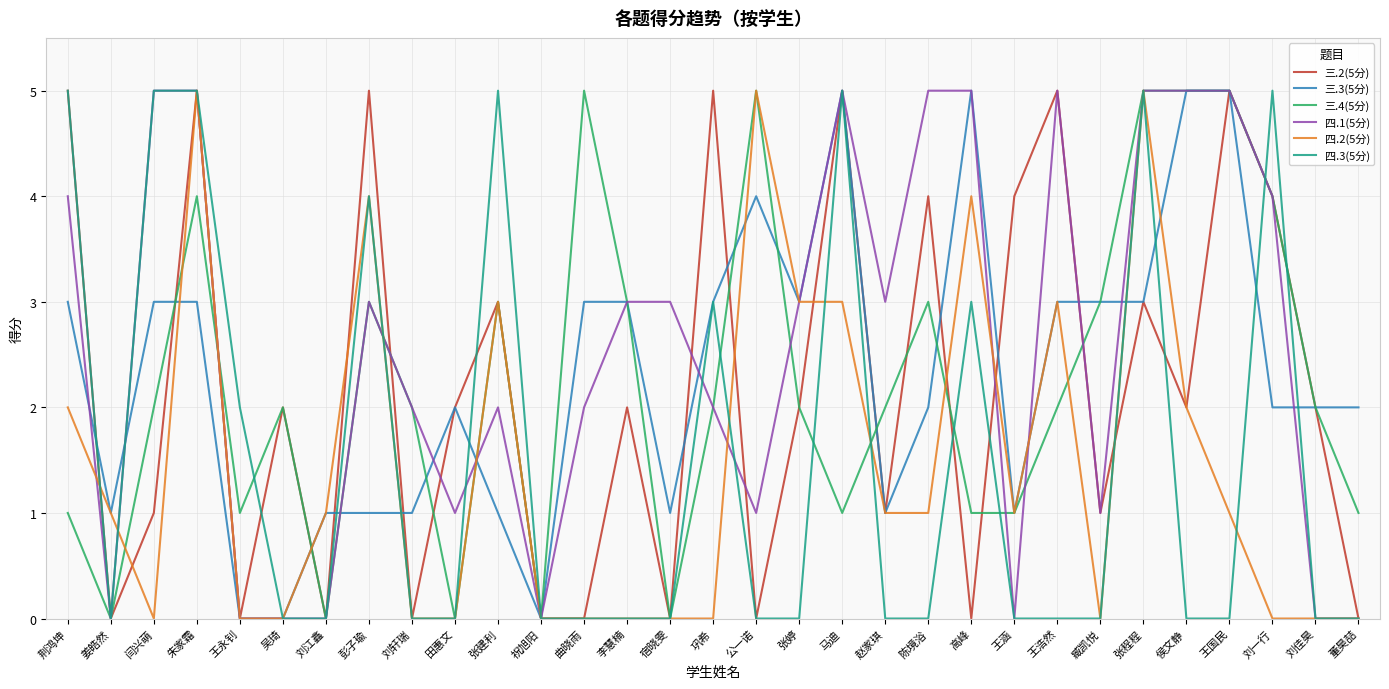

Between 高峰 and 王国民, which series saw the biggest shift?

三.2(5分)